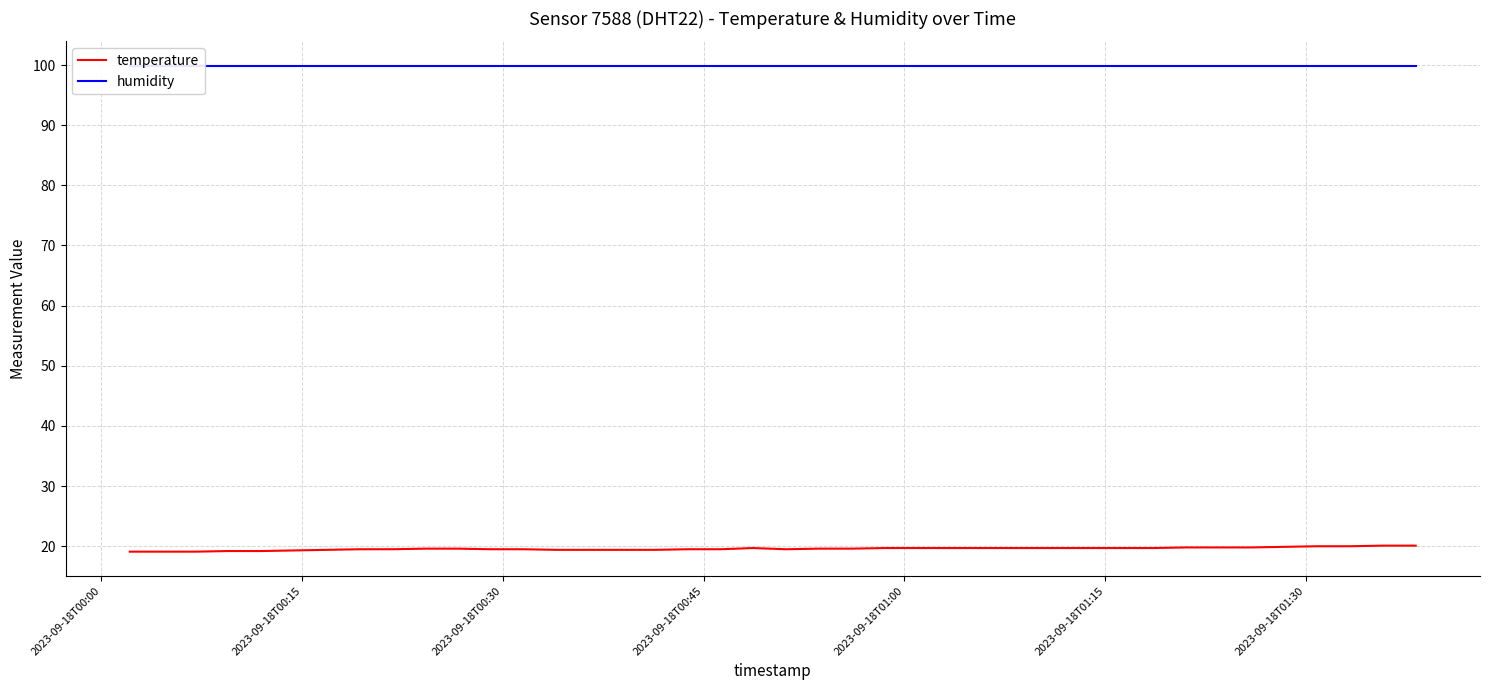

What is the minimum value for temperature?

19.1